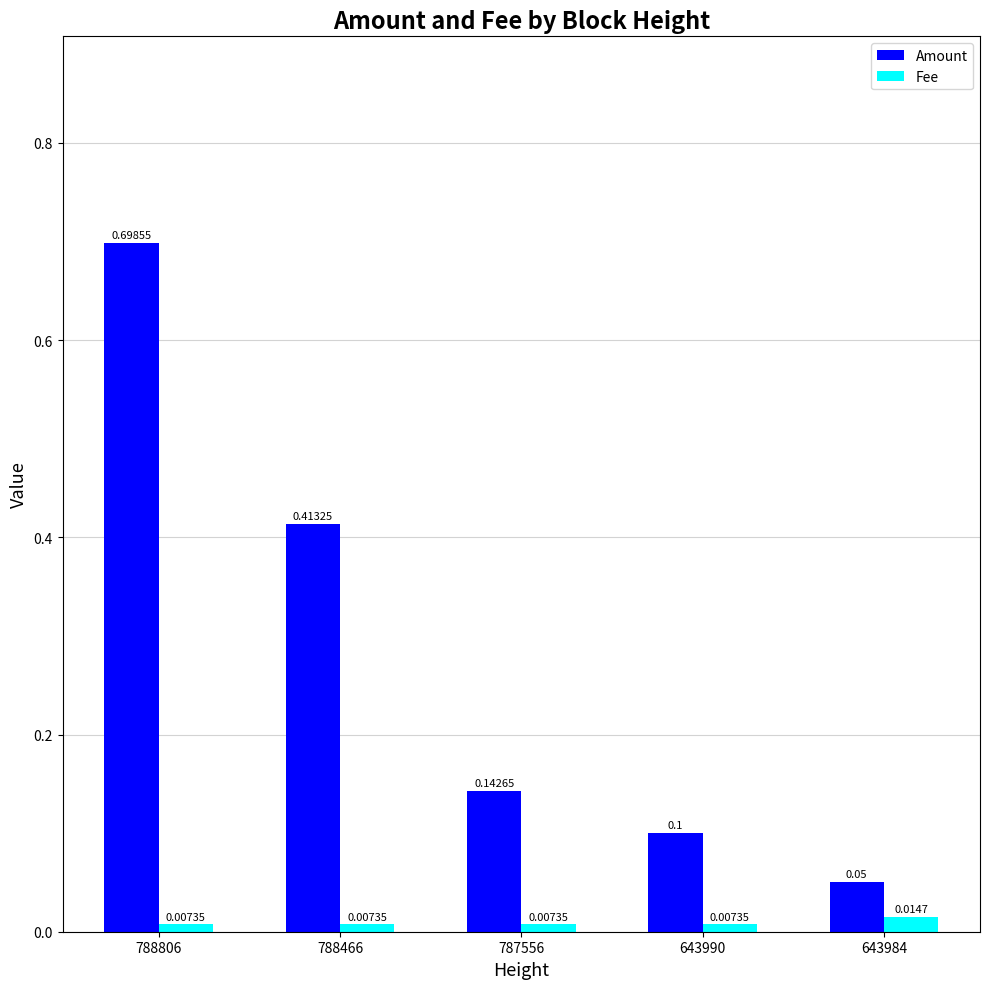

Is it true that Amount equals 1.0 at 788806?

False